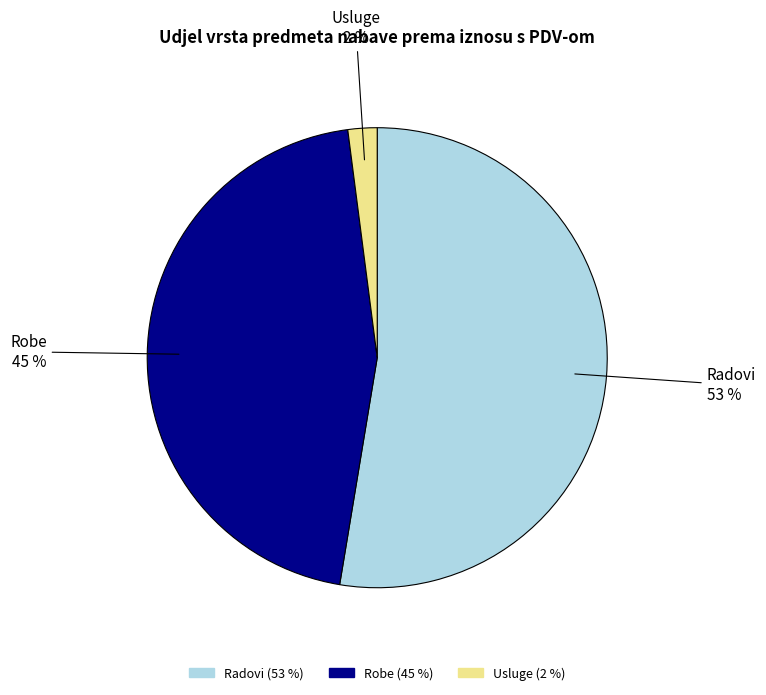

Combined, do Usluge and Radovi account for over 50%?

Yes